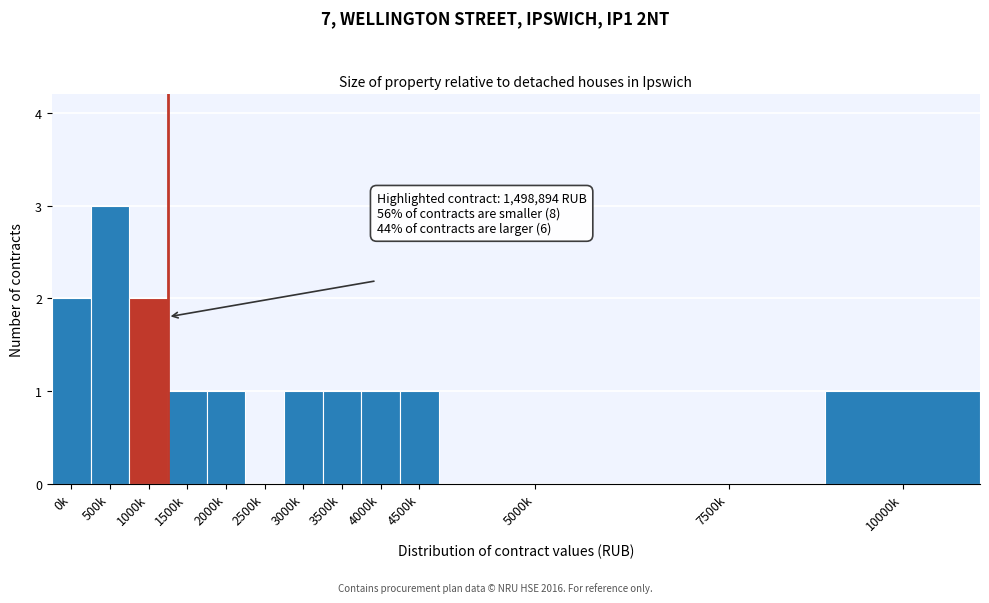

Reading left to right, list all the values displayed in this chart.

0k=2	500k=3	1000k=2	1500k=1	2000k=1	2500k=0	3000k=1	3500k=1	4000k=1	4500k=1	5000k=0	7500k=0	10000k=1